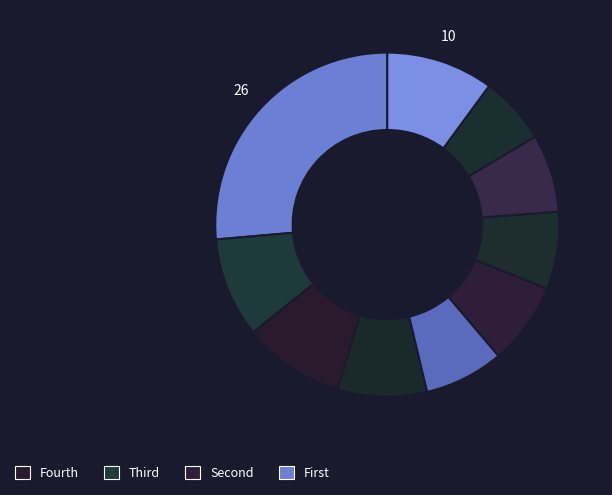

Count the number of slices in the pie.

10